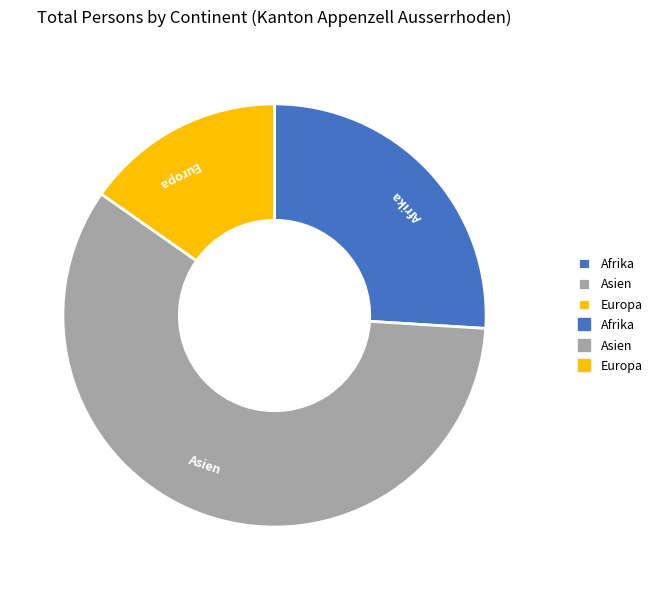

Rank the categories by value from lowest to highest.

Europa, Afrika, Asien